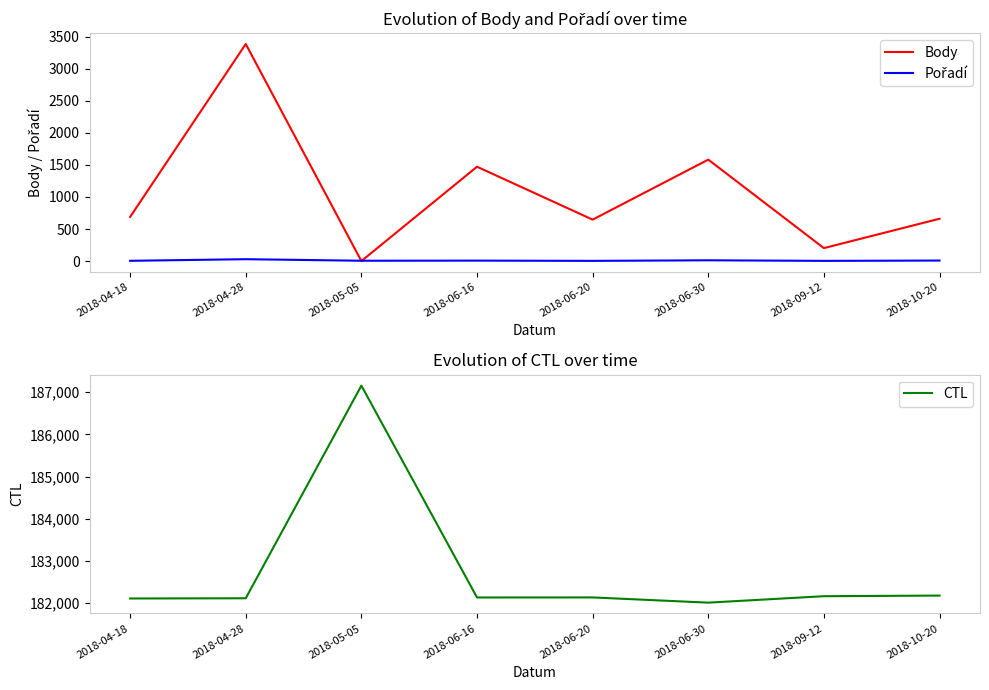

True or false: Pořadí and Body intersect in this chart.

True